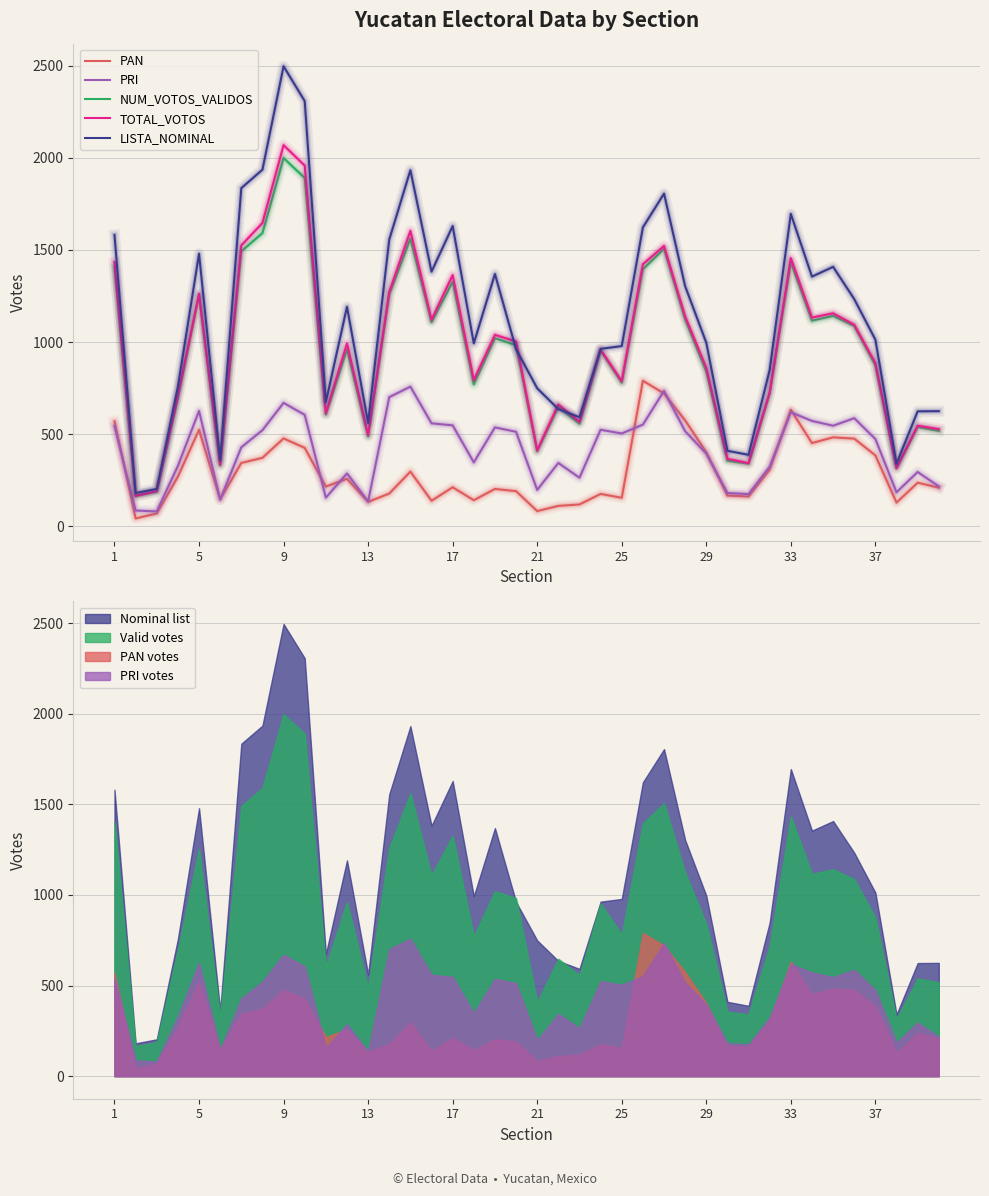

The value of LISTA_NOMINAL at 37 is 1793. True or false?

False